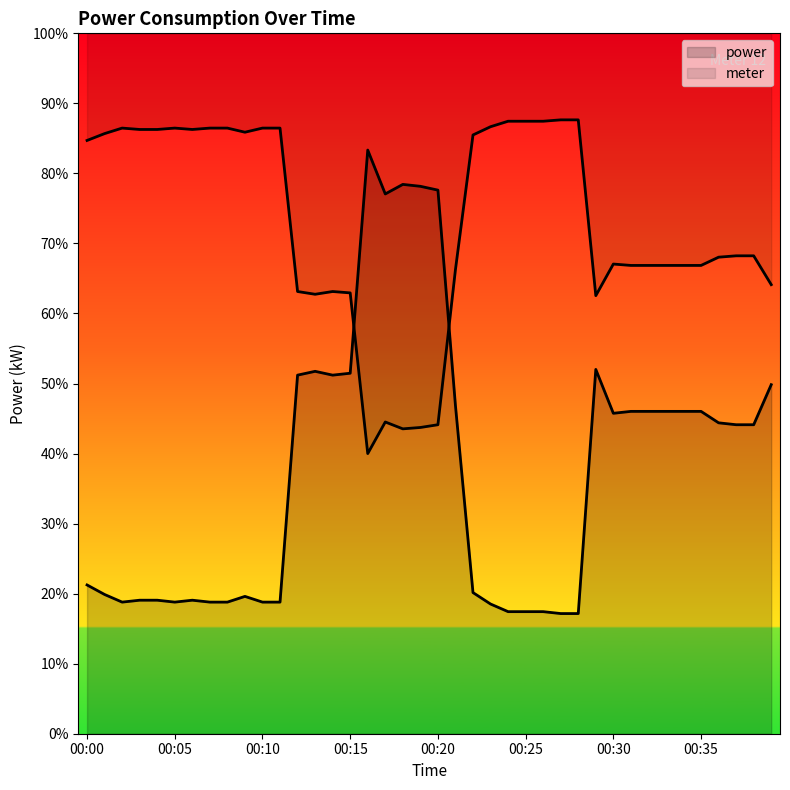

List the labels in order of value, largest first.

00:16, 00:18, 00:19, 00:20, 00:17, 00:29, 00:13, 00:15, 00:12, 00:14, 00:39, 00:21, 00:31, 00:32, 00:33, 00:34, 00:35, 00:30, 00:36, 00:37, 00:38, 00:00, 00:22, 00:01, 00:09, 00:03, 00:04, 00:06, 00:02, 00:05, 00:07, 00:08, 00:10, 00:11, 00:23, 00:24, 00:25, 00:26, 00:27, 00:28